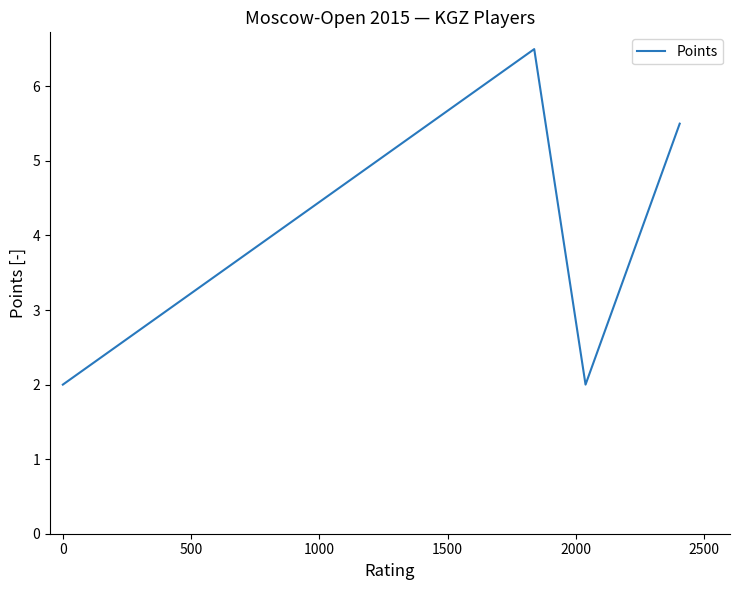

Is it true that the value at 0 is 0.4?

False